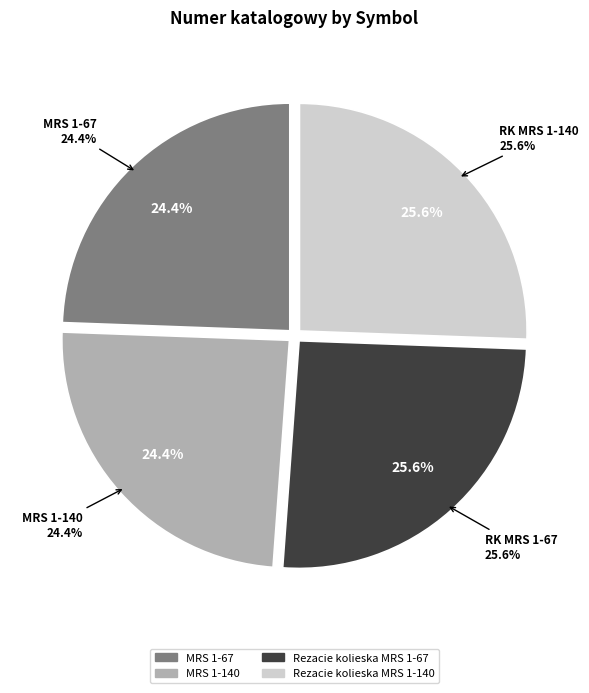

The MRS 1-140 slice represents 10% of the pie. True or false?

False